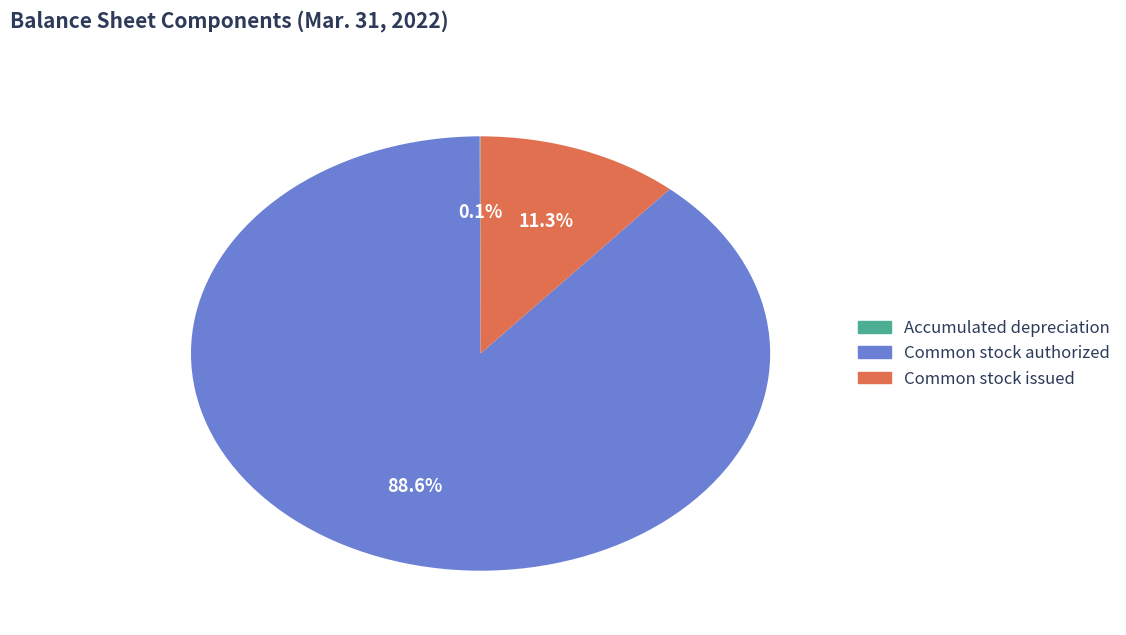

Does any single category account for the majority?

Yes